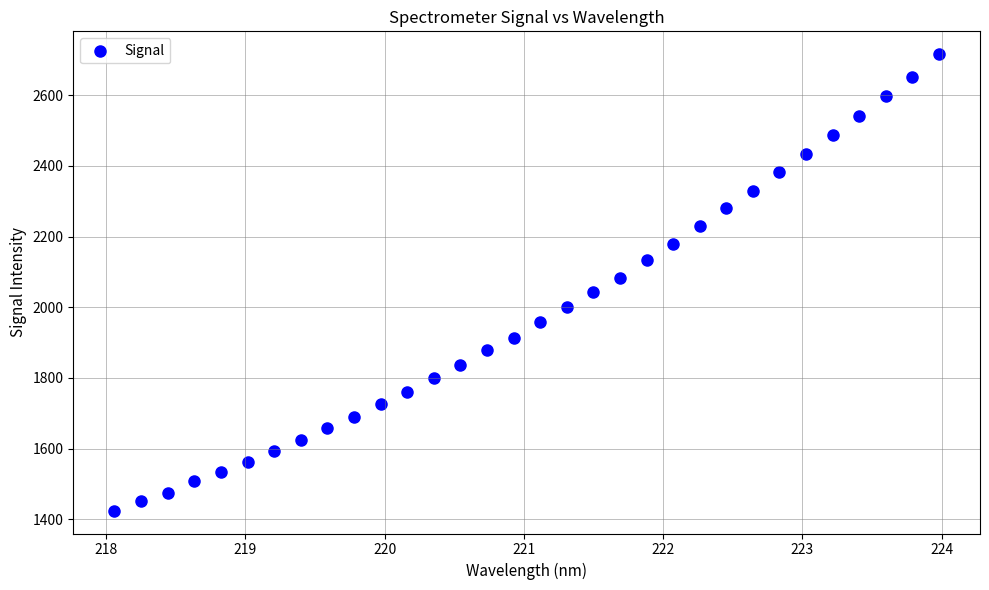

What is the range of Y values (max minus min)?

1291.9